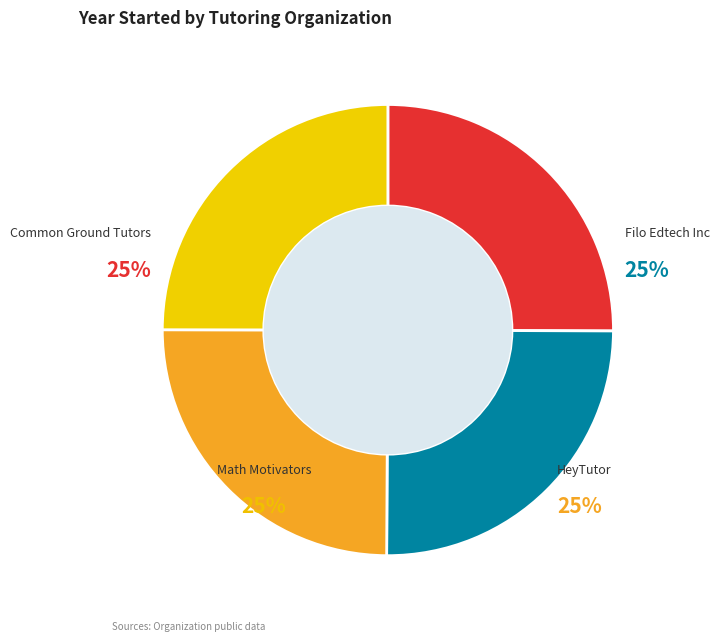

Is Filo Edtech Inc the majority of the pie?

No